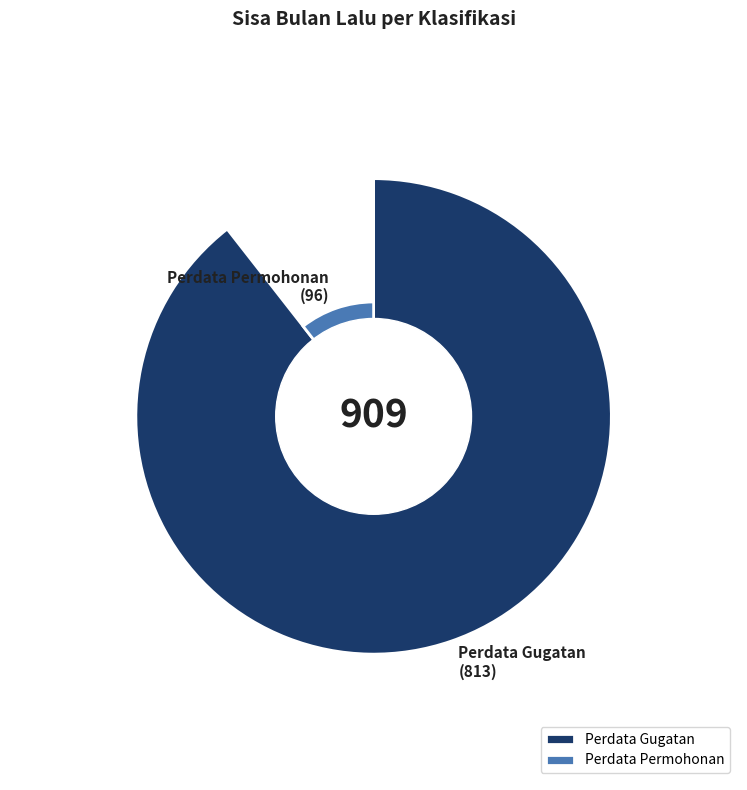

What percentage is the Perdata Gugatan slice, to the nearest percent?

89%